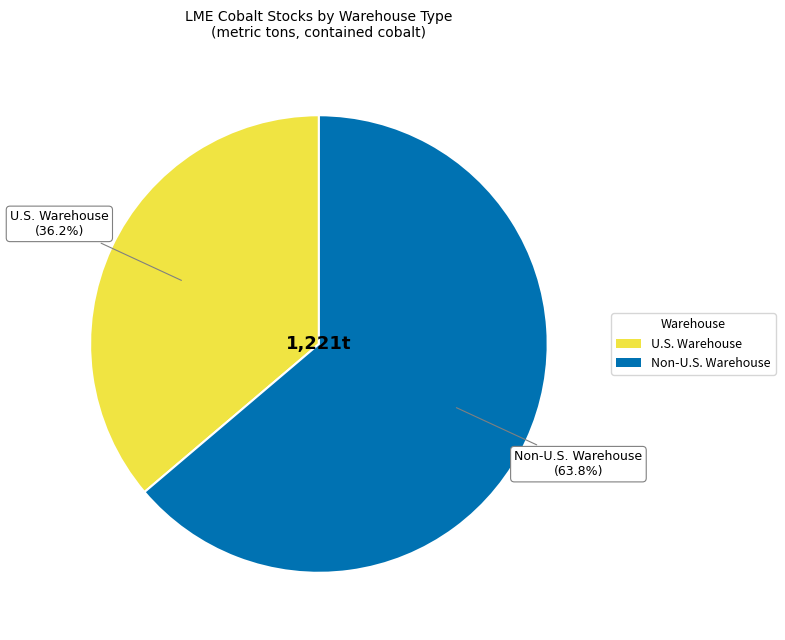

How many slices are in this pie chart?

2